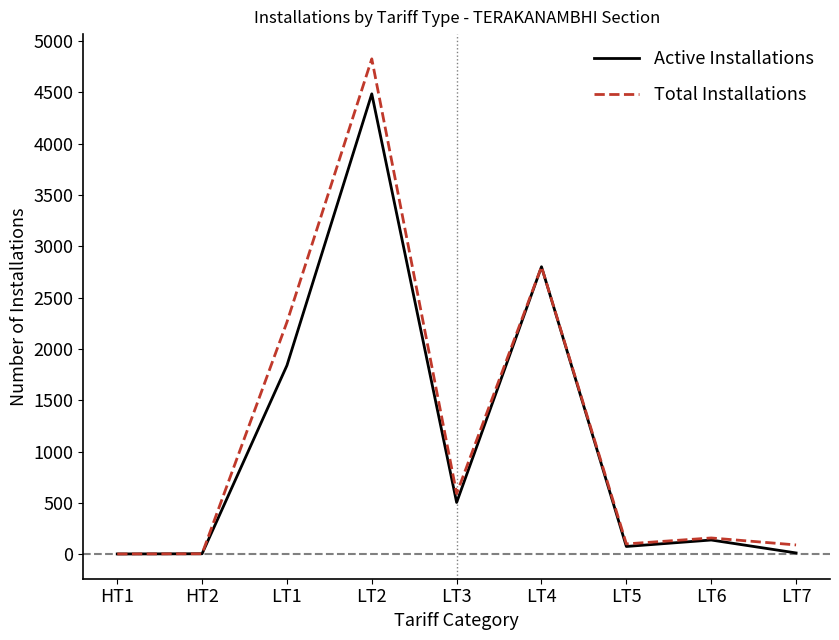

Which category has the highest value across all series?

LT2